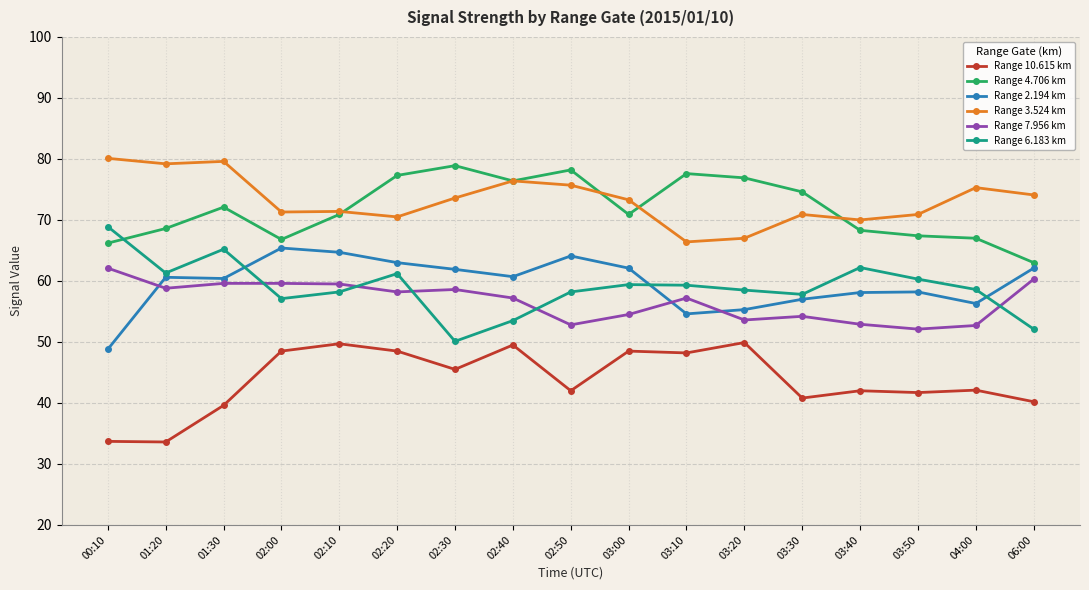

What is the spread (max minus min) of values at 01:20?

45.6